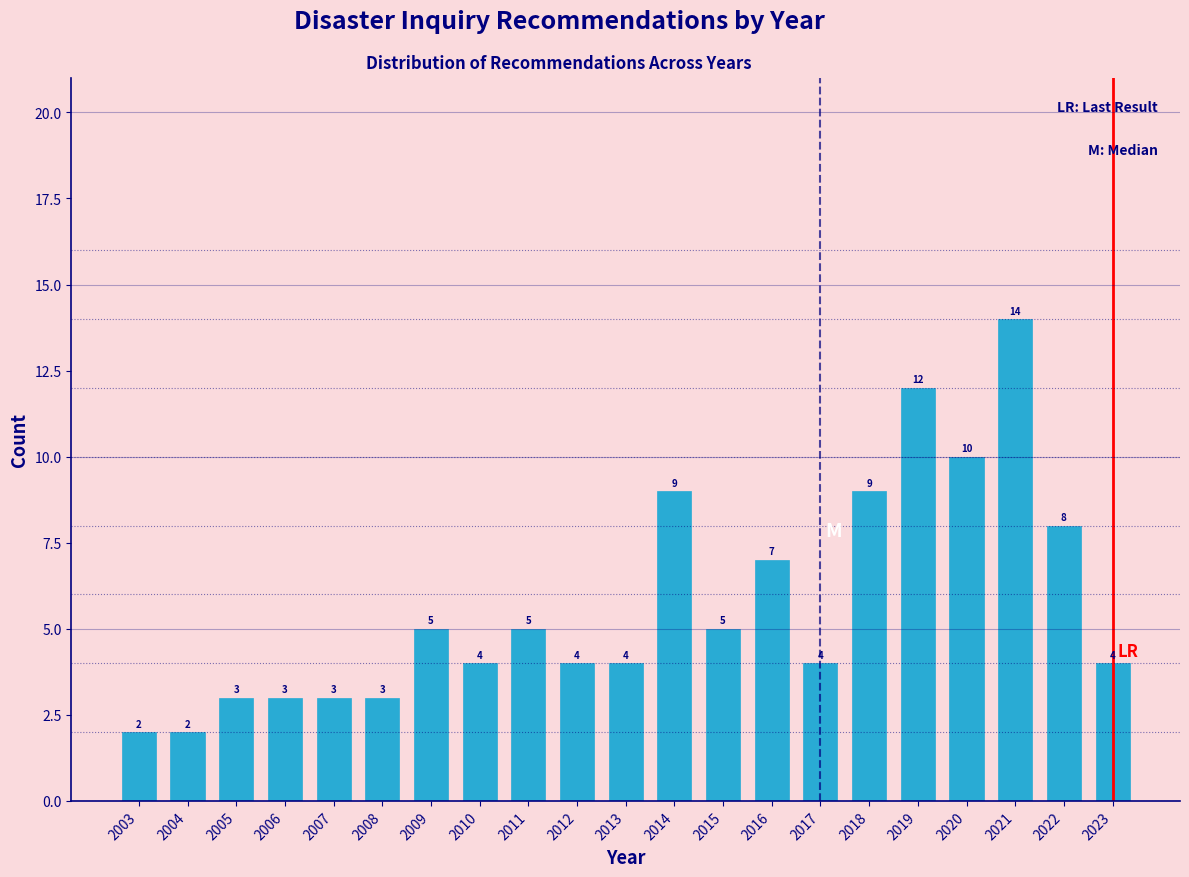

Reading left to right, what are all the values shown in this chart?

2	2	3	3	3	3	5	4	5	4	4	9	5	7	4	9	12	10	14	8	4